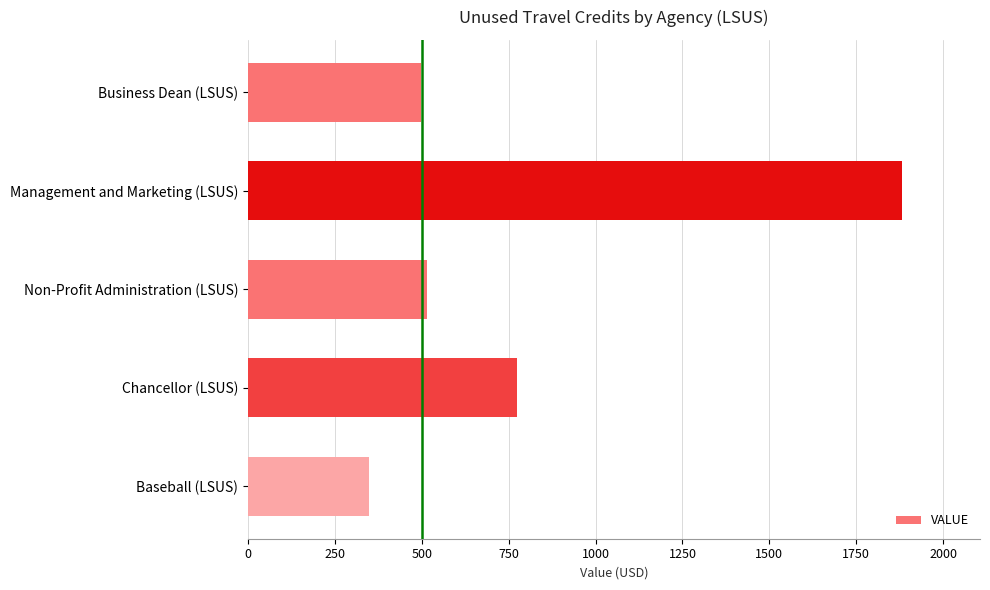

What is the minimum value shown in the chart?

347.2